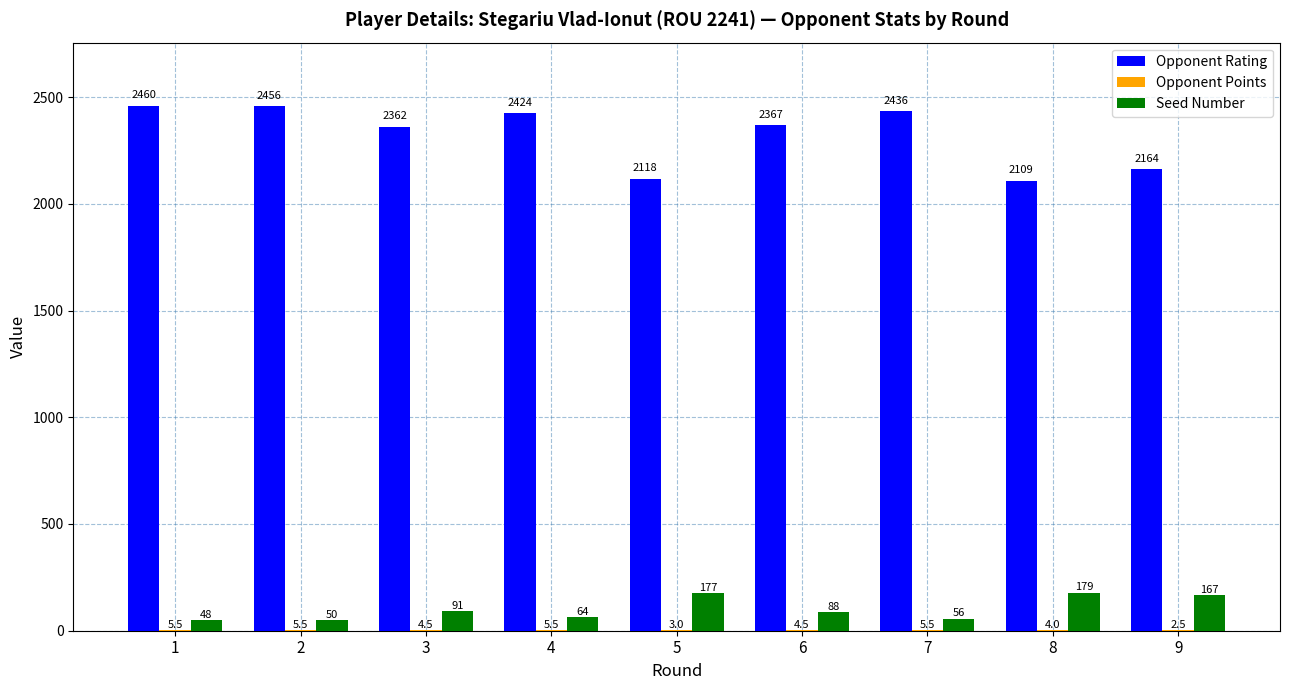

Is it true that Seed Number equals 167.0 at 9?

True